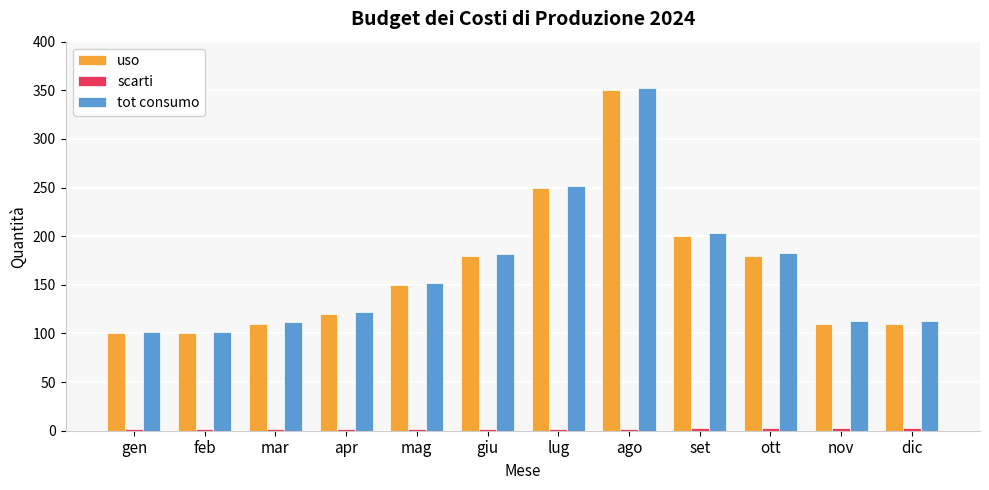

True or false: tot consumo has a value of 139 at gen.

False